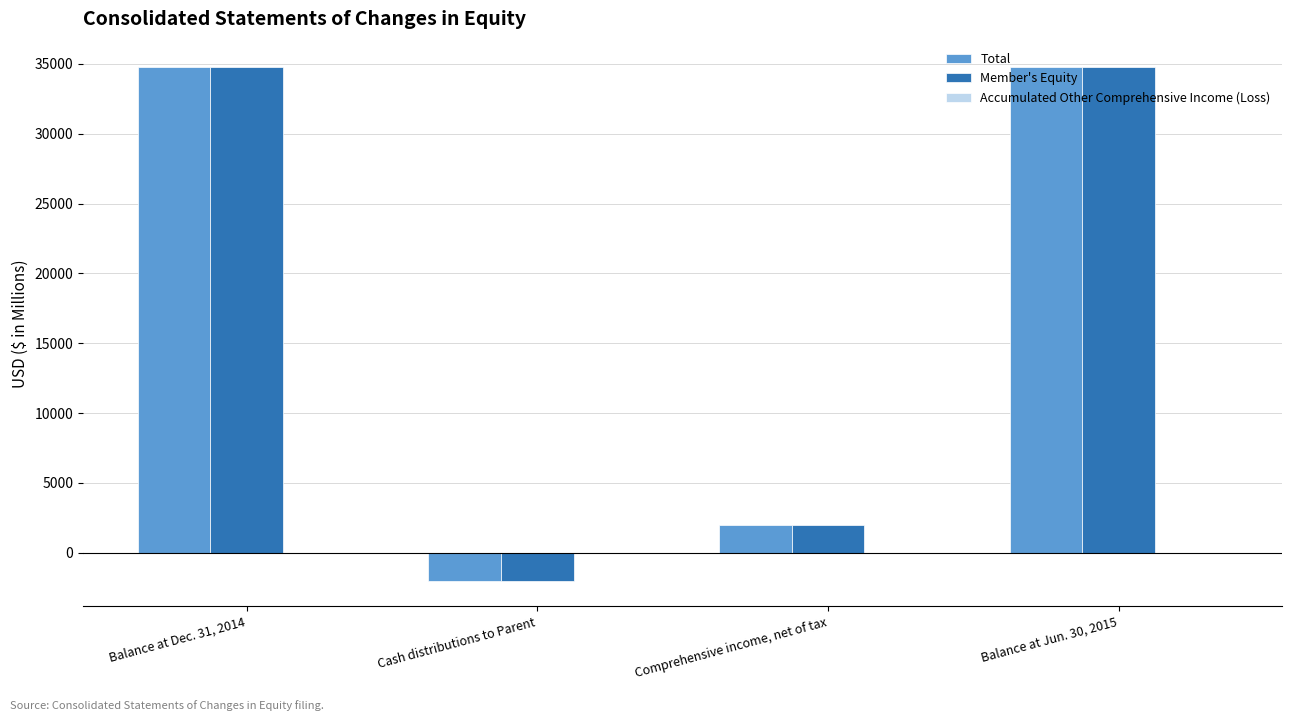

What is the difference between the Member's Equity values at Balance at Dec. 31, 2014 and Cash distributions to Parent?

36736